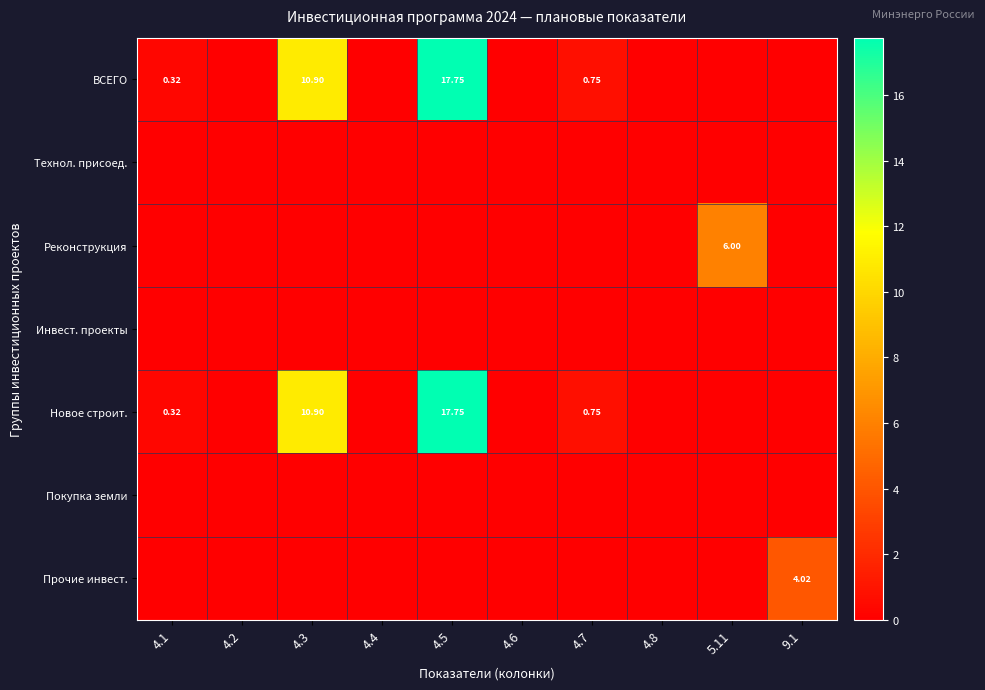

At which label does Реконструкция reach its minimum?

4.1